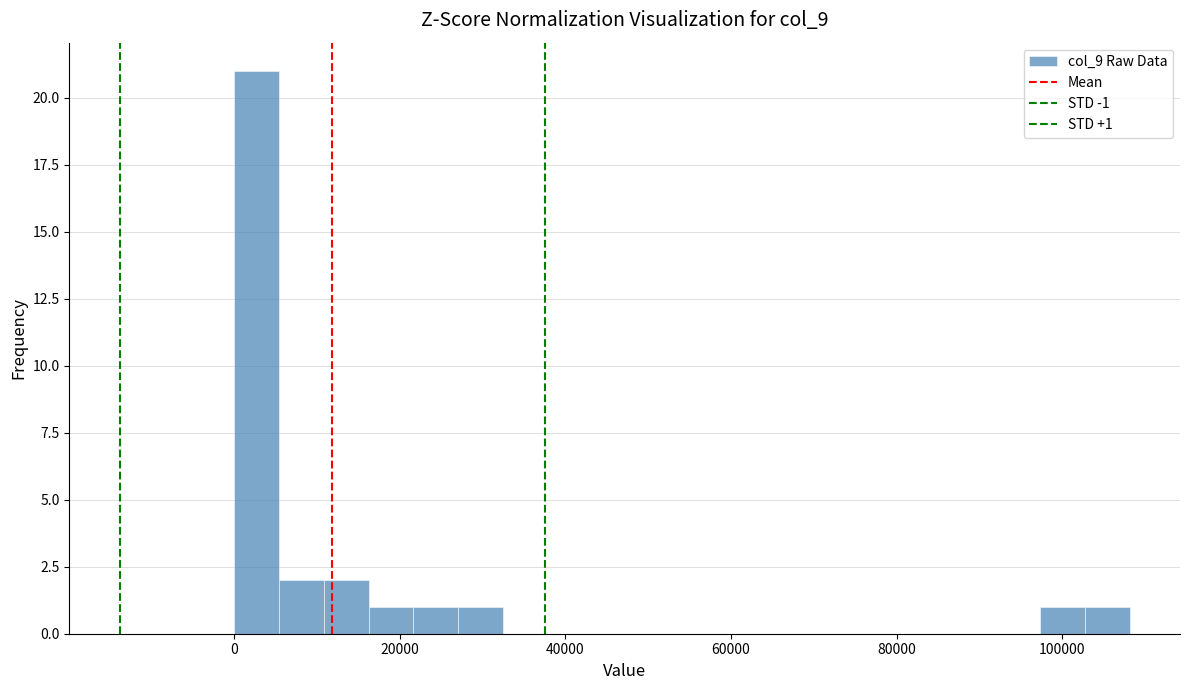

Around what value on the x-axis is the tallest bar? Give the approximate position of its centre, as read against the axis.

2000